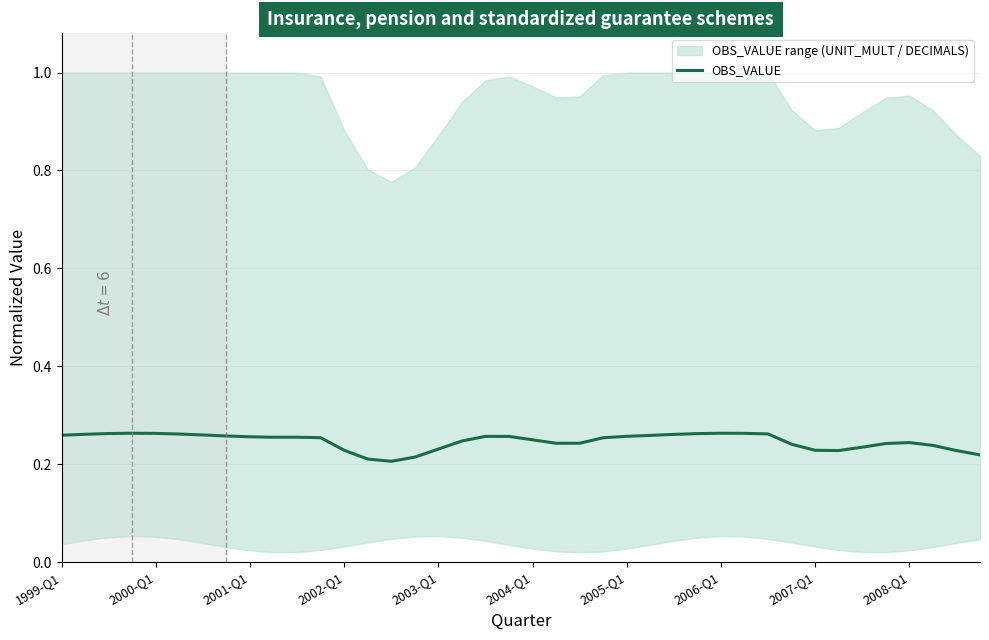

What is the sum of all values?

9.9